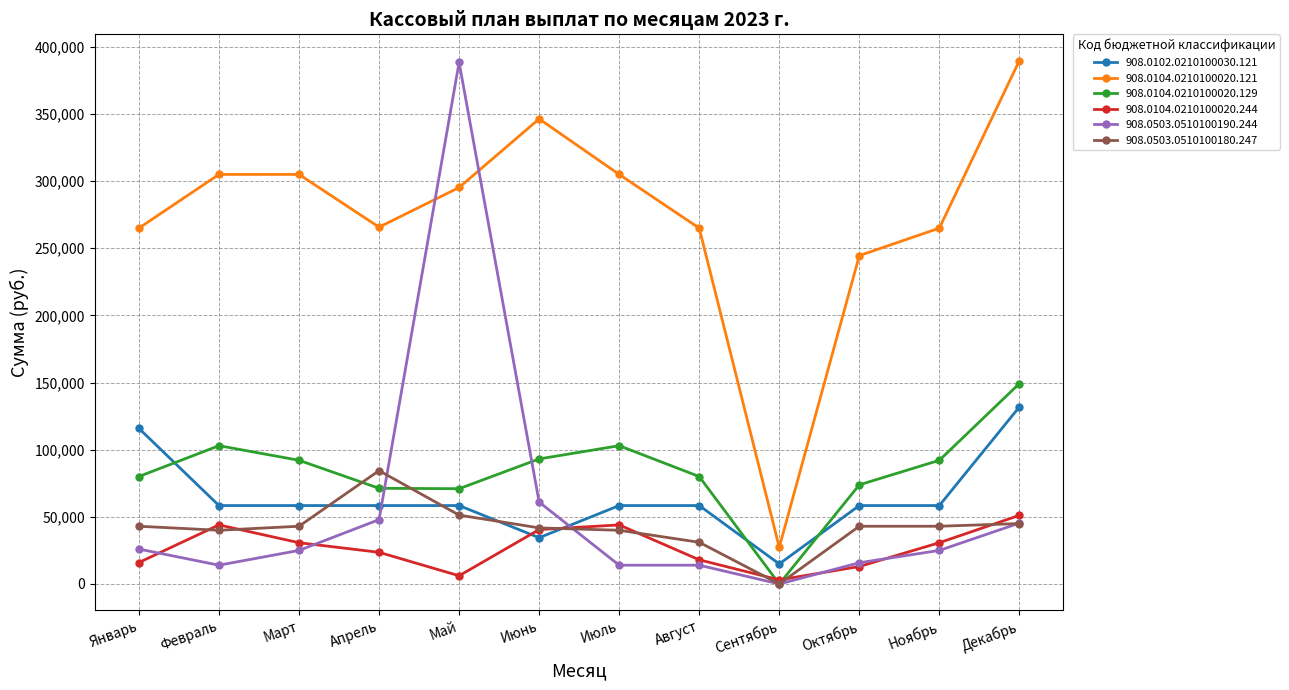

What is the spread (max minus min) of values at Май?

382306.1